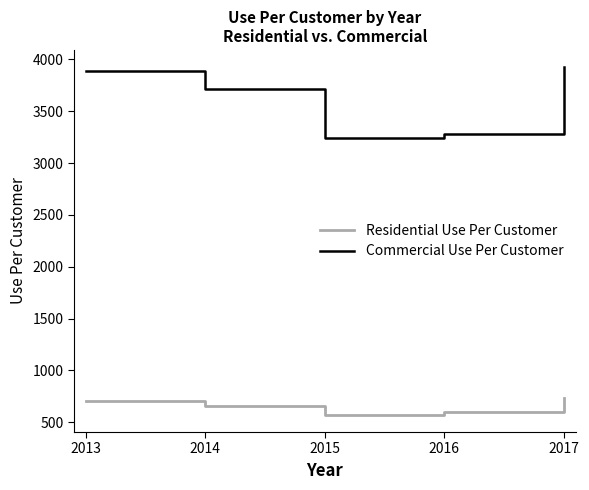

True or false: Residential Use Per Customer has a value of 736.2 at 2017.

True